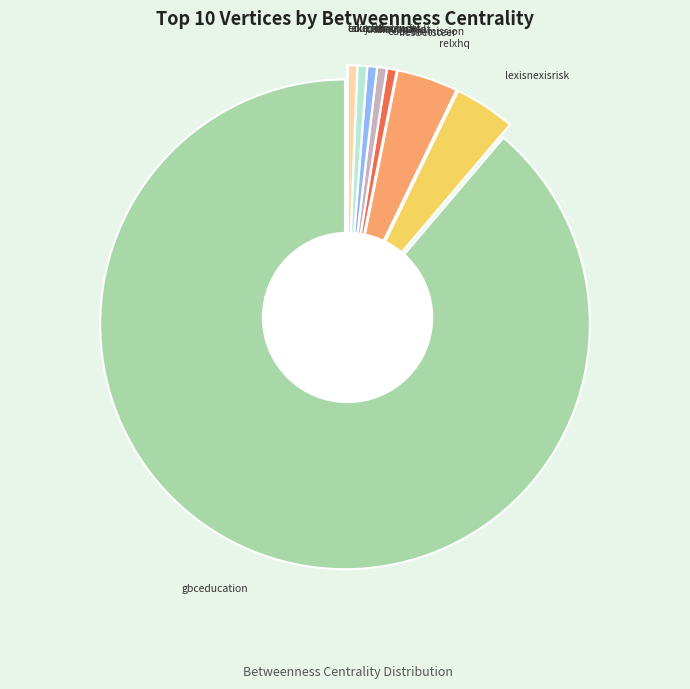

To the nearest percent, what is the combined percentage of lexisnexisrisk and oiedufinance?

5%